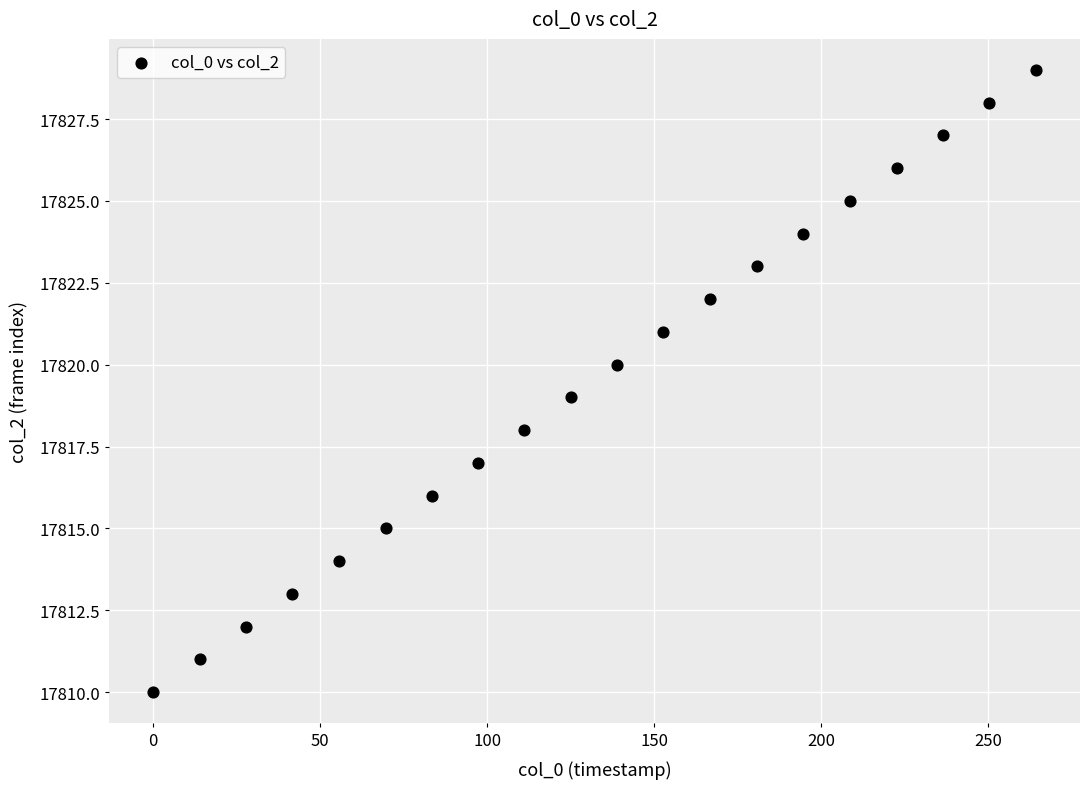

What is the range of Y values (max minus min)?

19